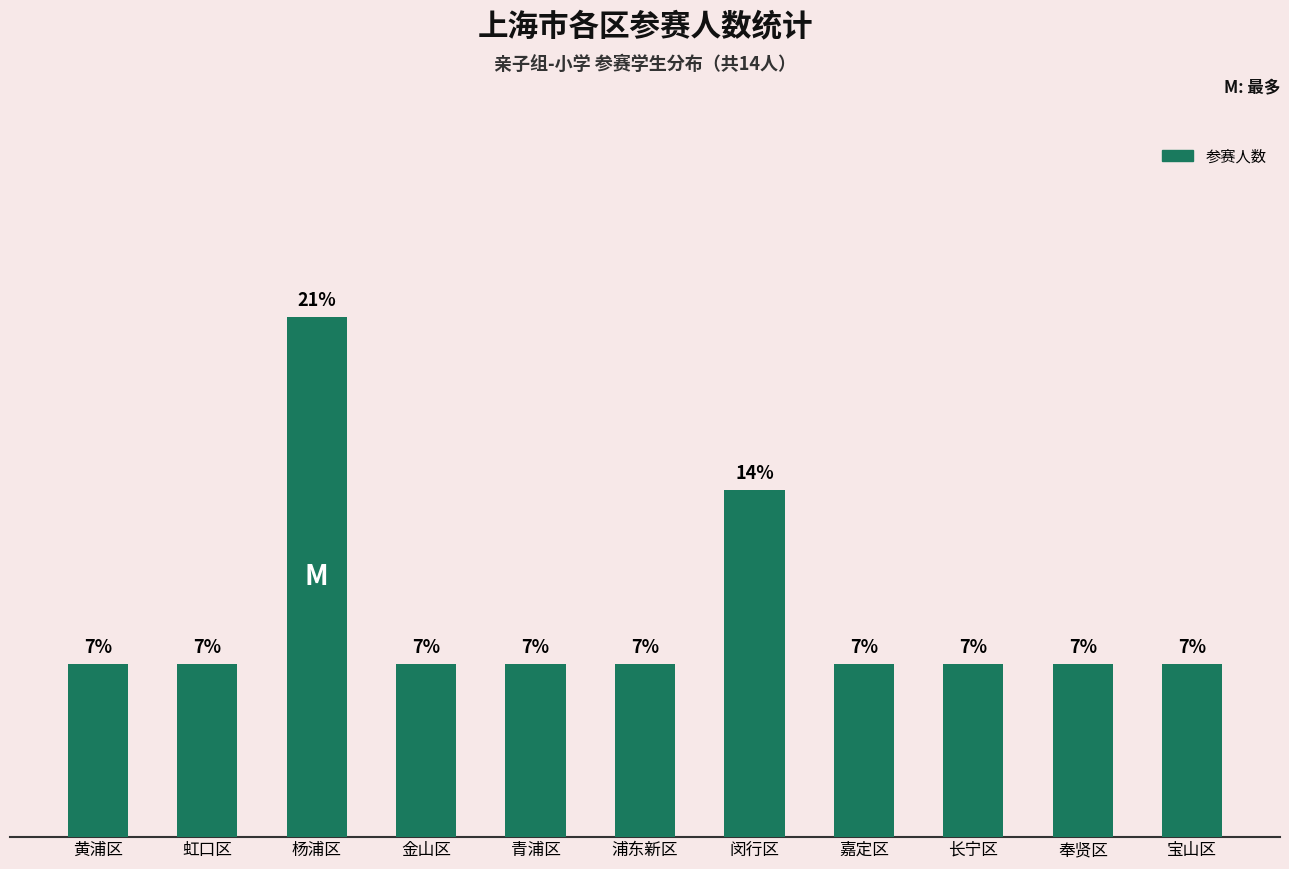

Does the chart contain any negative values?

No